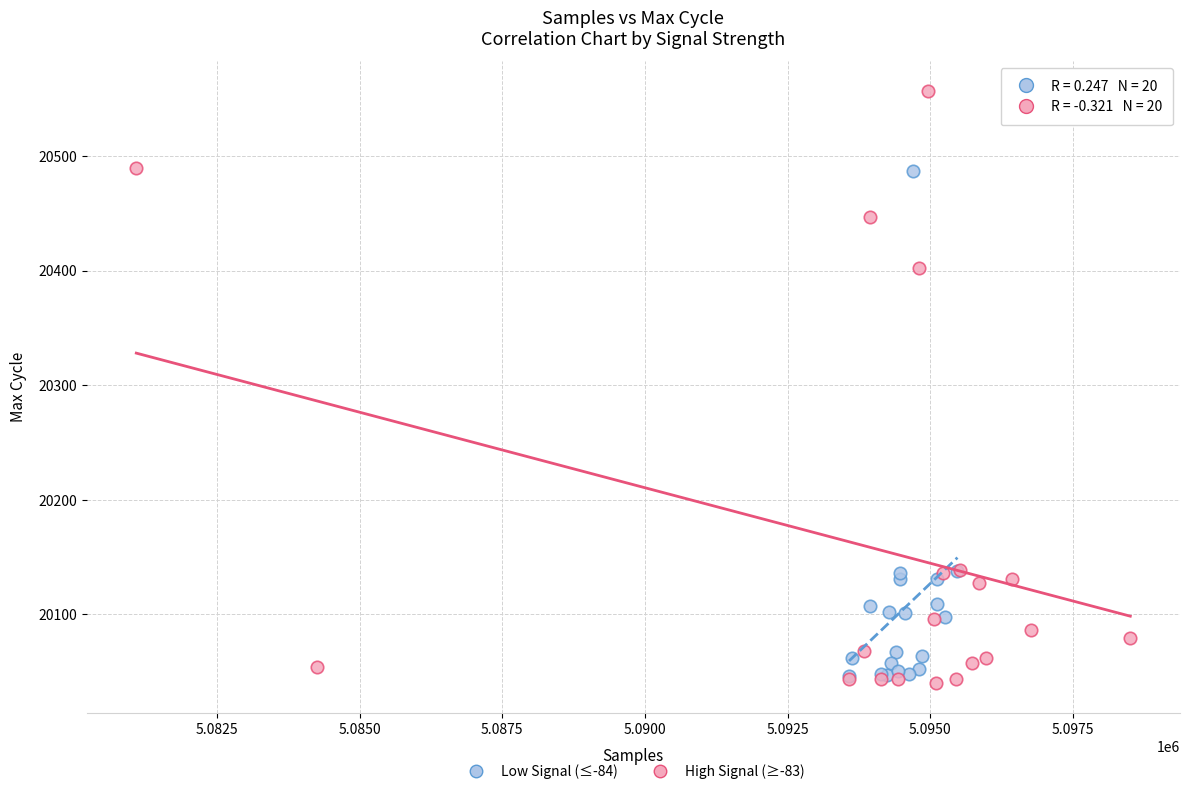

Which series reaches the minimum Y coordinate?

High Signal (≥-83)